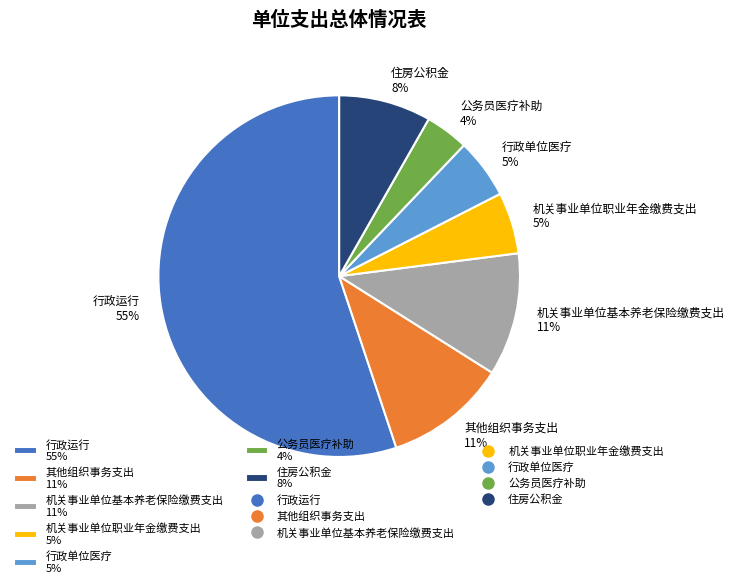

To the nearest percent, what percentage of the pie is 机关事业单位职业年金缴费支出?

5%